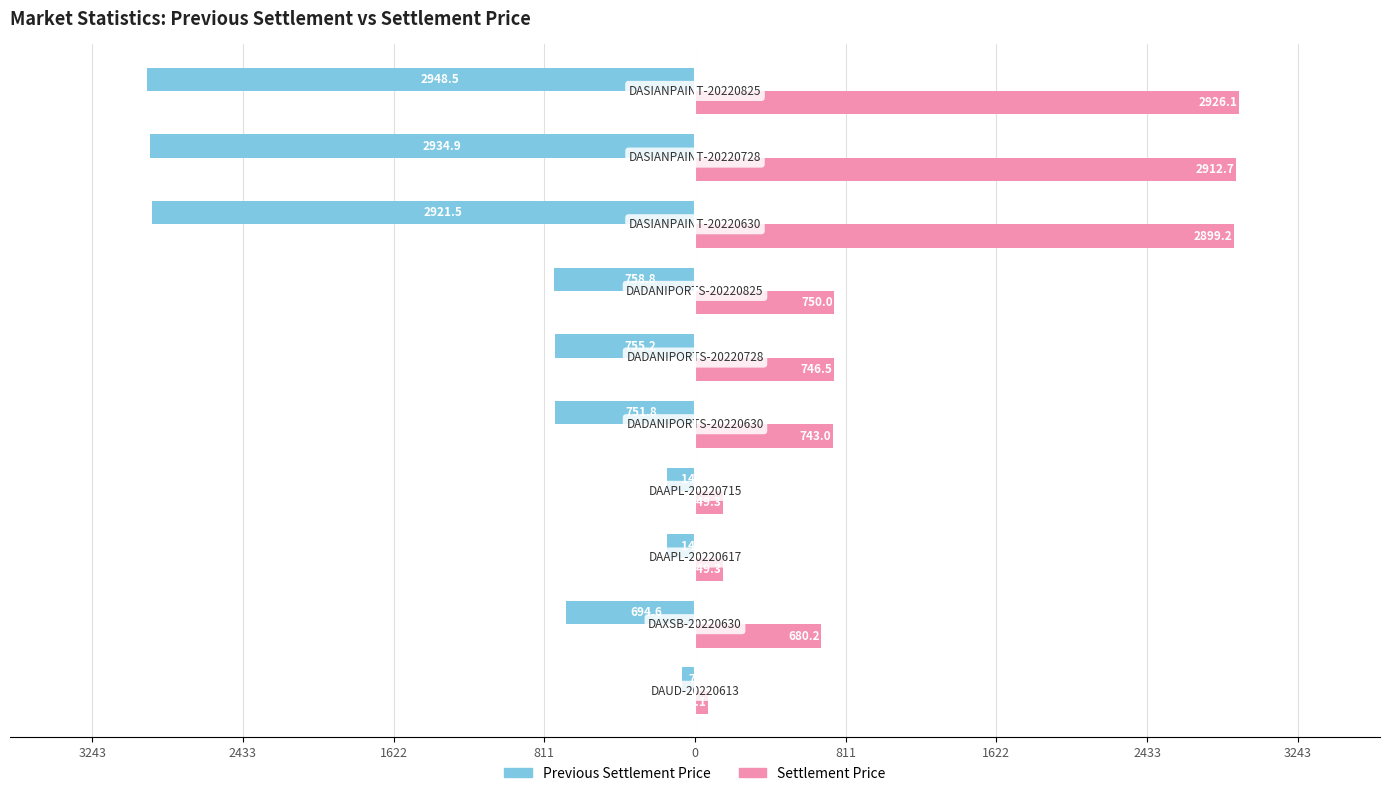

What are all the series names shown in the legend?

Previous Settlement Price, Settlement Price